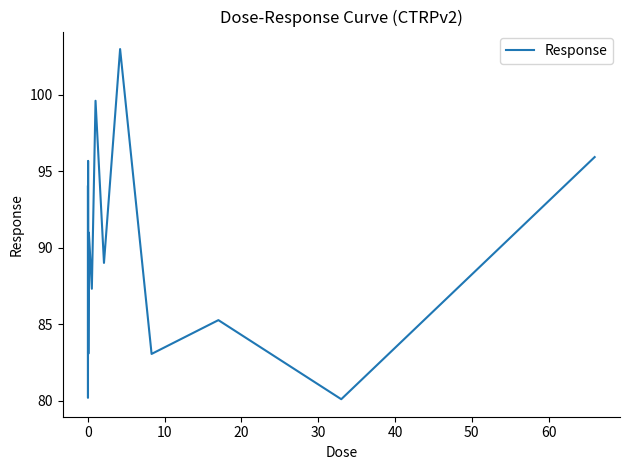

What is the sum of all values?

1433.6